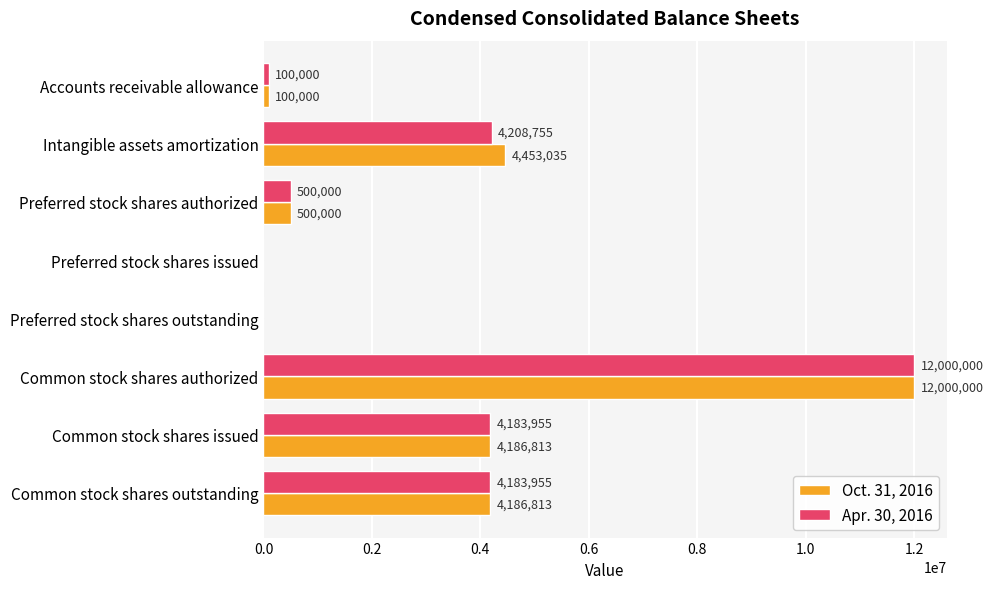

Which series changed the most between Common stock shares authorized and Common stock shares issued?

Apr. 30, 2016